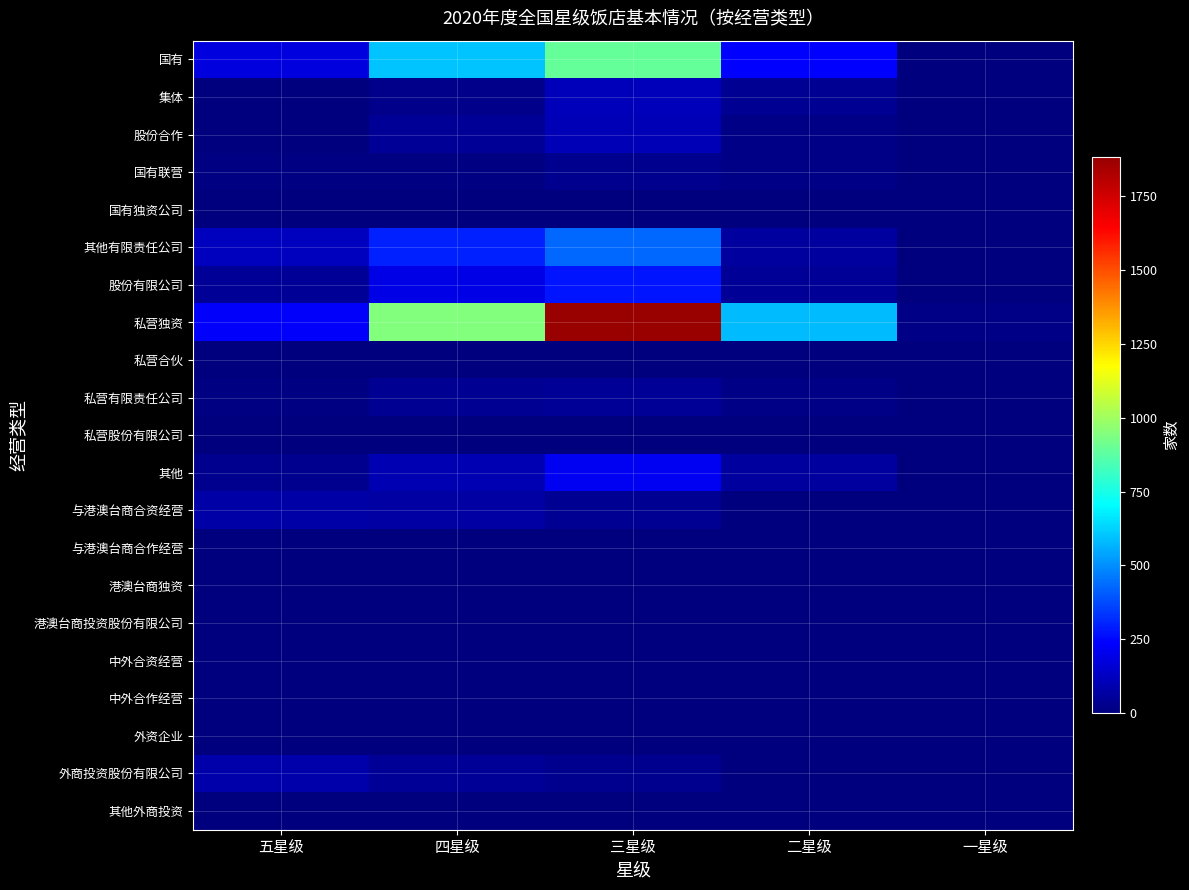

How many categories are shown in the chart?

5